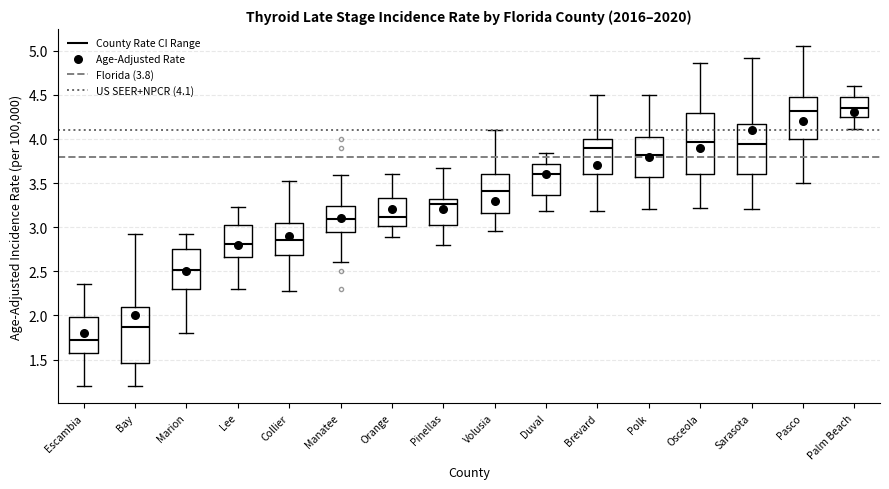

Which box's median line is the lowest?

Escambia